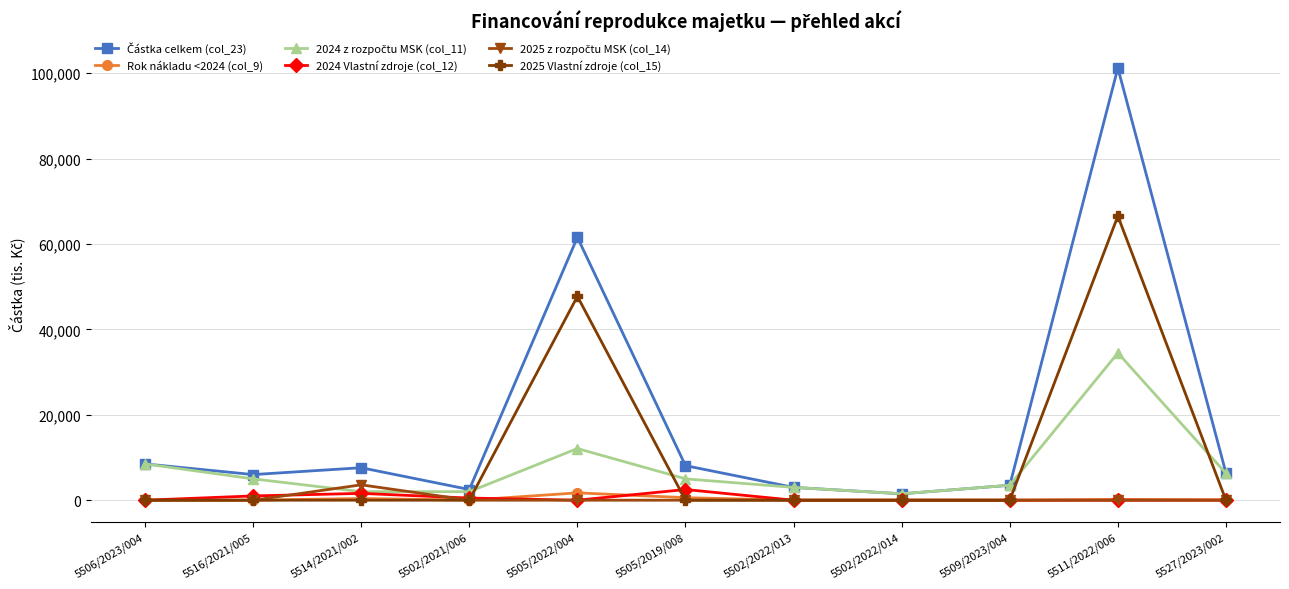

What is the label of the 11th point from the left?

5527/2023/002